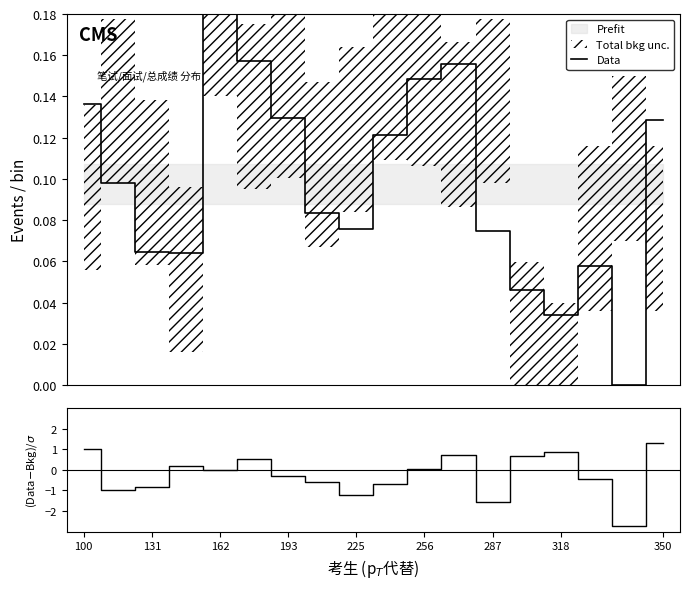

Which has a higher value, 318 or 131?

131